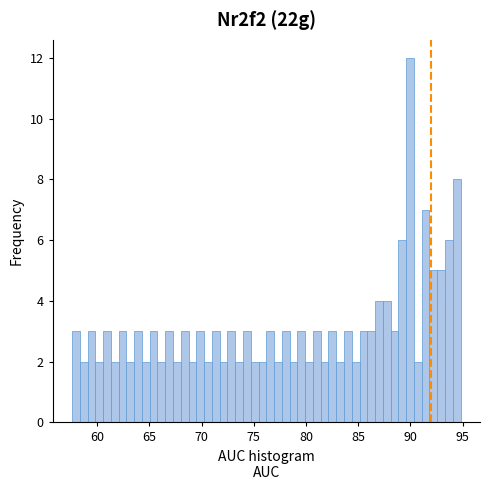

Around what value on the x-axis is the tallest bar? Give the approximate position of its centre, as read against the axis.

90.0